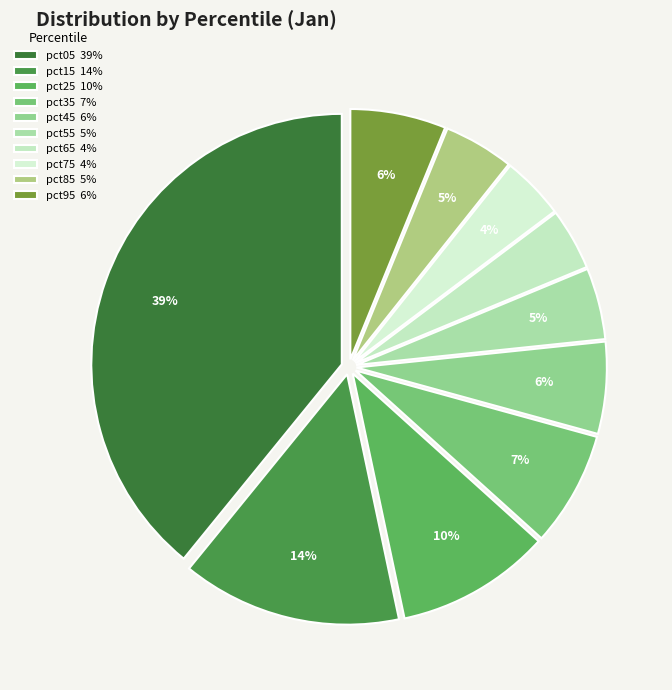

What is the change in value from pct15 to pct45?

-0.9